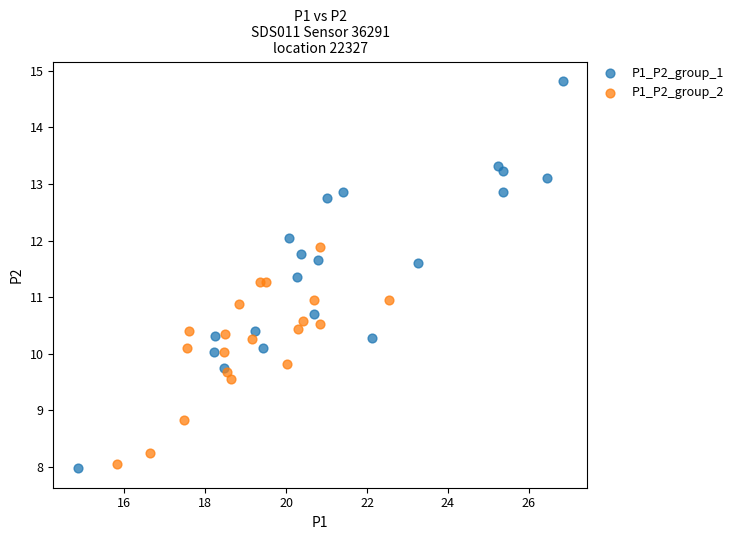

Which series has the largest Y range (max minus min)?

P1_P2_group_1